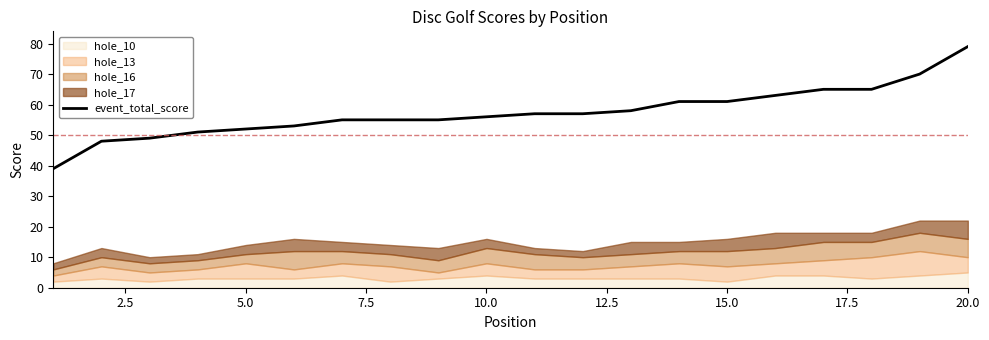

Count the number of values greater than 57.

8